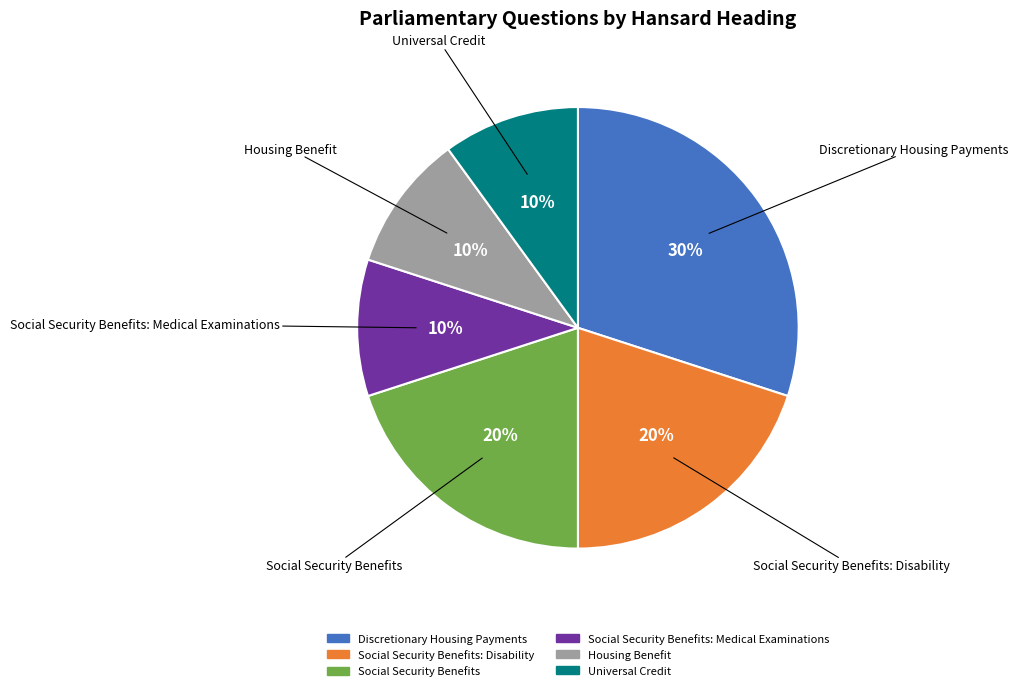

Does any single category account for the majority?

No